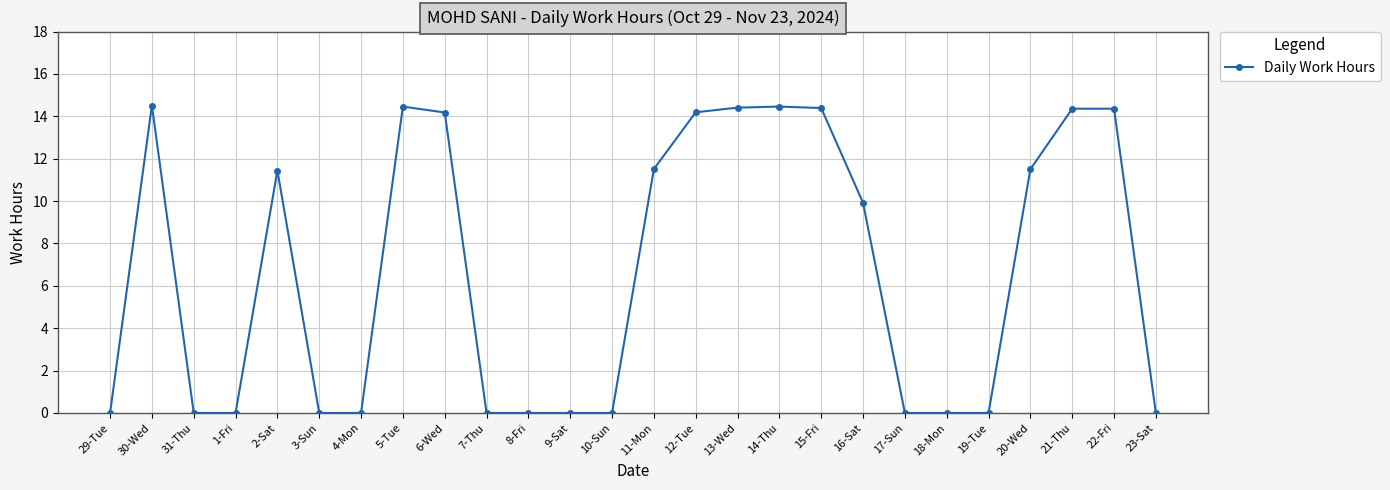

At which label does the data first exceed 9?

30-Wed